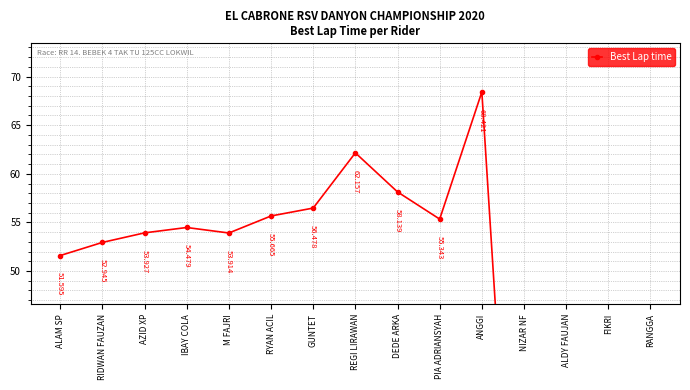

Reading left to right, transcribe all the data shown in this chart.

ALAM SP=51.6	RIDWAN FAUZAN=52.9	AZID XP=53.9	IBAY COLA=54.5	M FAJRI=53.9	RYAN ACIL=55.7	GUNTET=56.5	REGI LIRAWAN=62.2	DEDE ARKA=58.1	PIA ADRIANSYAH=55.3	ANGGI=68.4	NIZAR NF=0.0	ALDY FAUJAN=0.0	FIKRI=0.0	RANGGA=0.0